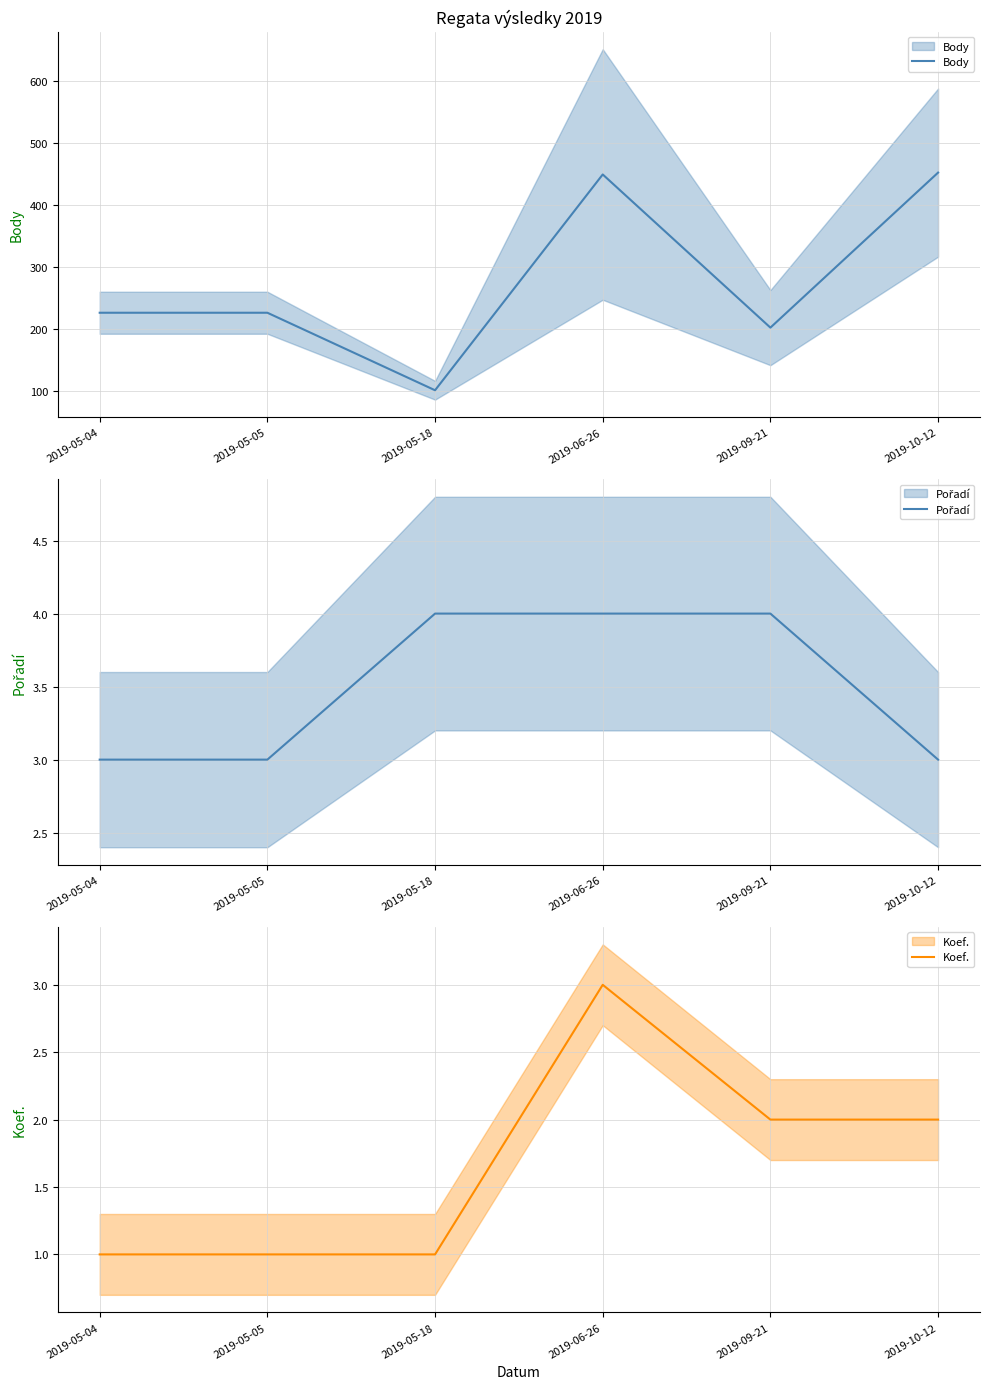

True or false: Body and Koef. cross at least once.

False